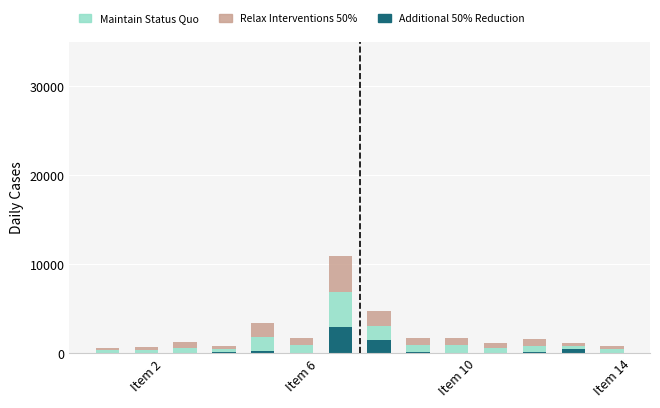

What is the maximum value for Additional 50% Reduction?

2900.0